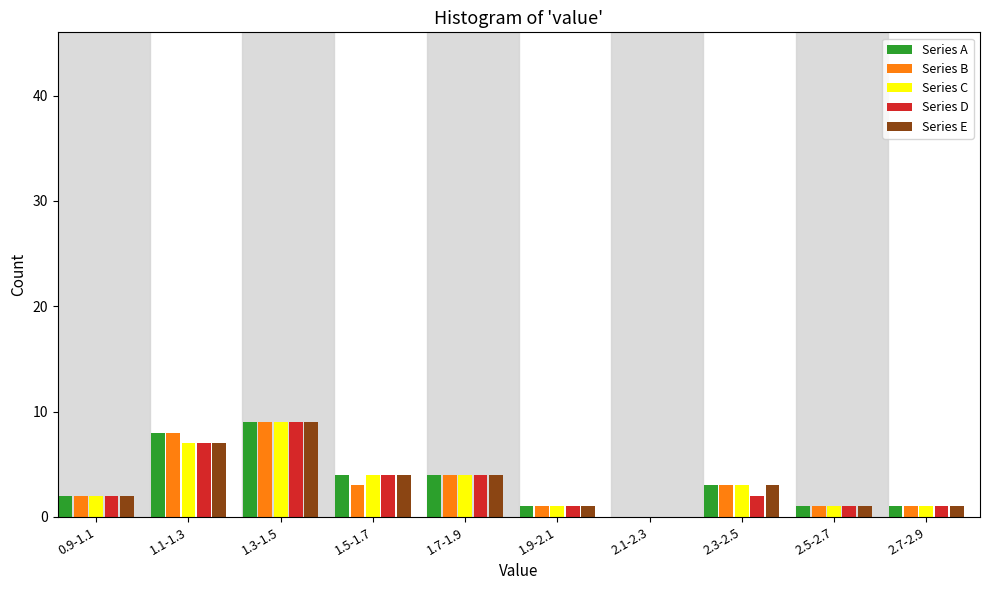

Is the value of Series C at 1.7-1.9 greater than the value of Series E at 2.3-2.5?

Yes